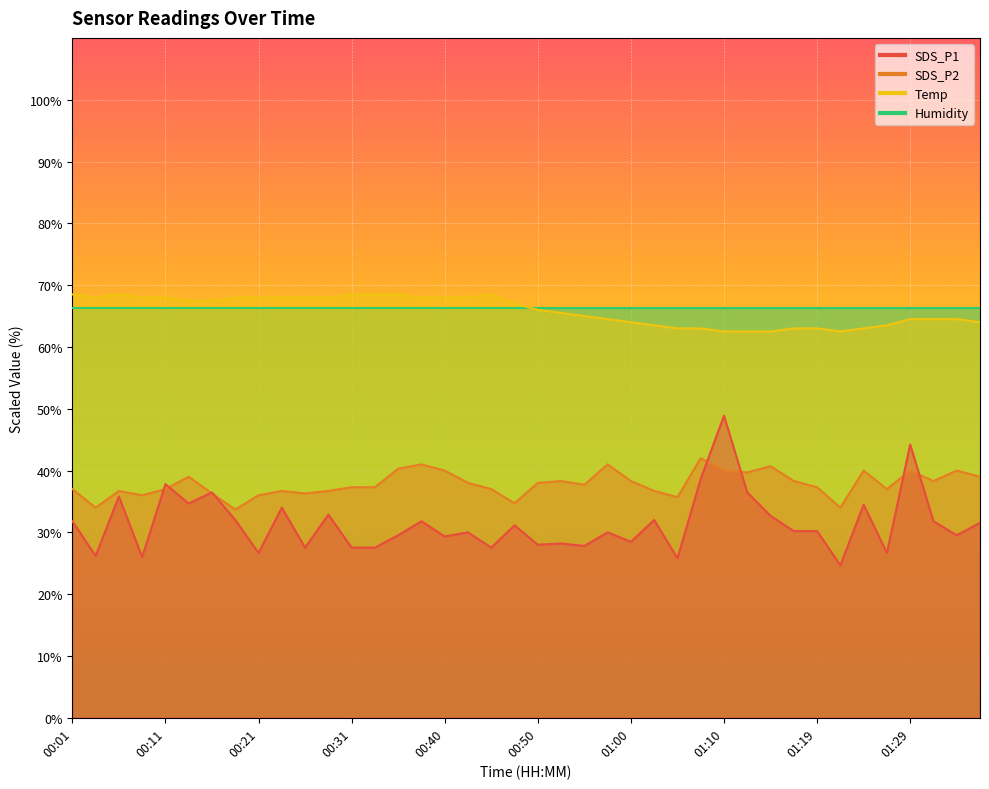

True or false: SDS_P1 and Temp intersect in this chart.

False